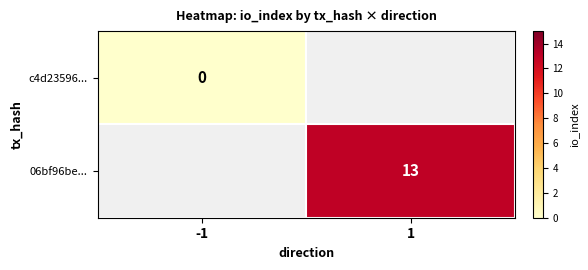

Is the value of 06bf96be... at 1 greater than the value of c4d23596... at -1?

Yes